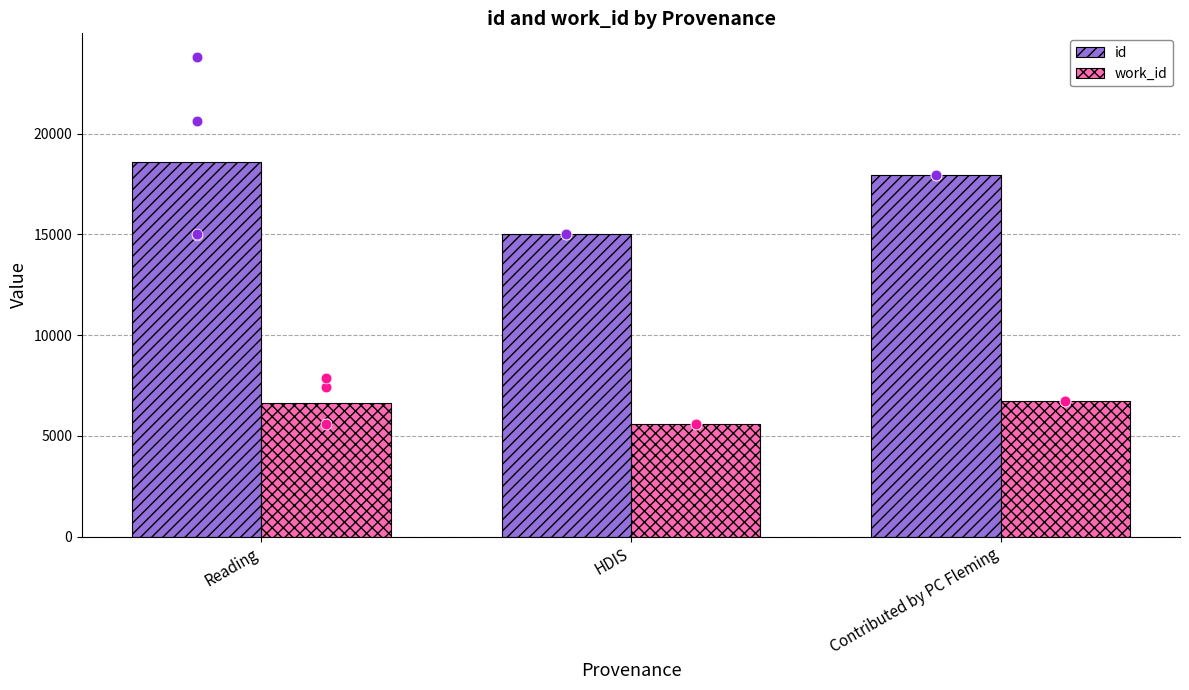

At how many categories does at least one series exceed 8288?

3